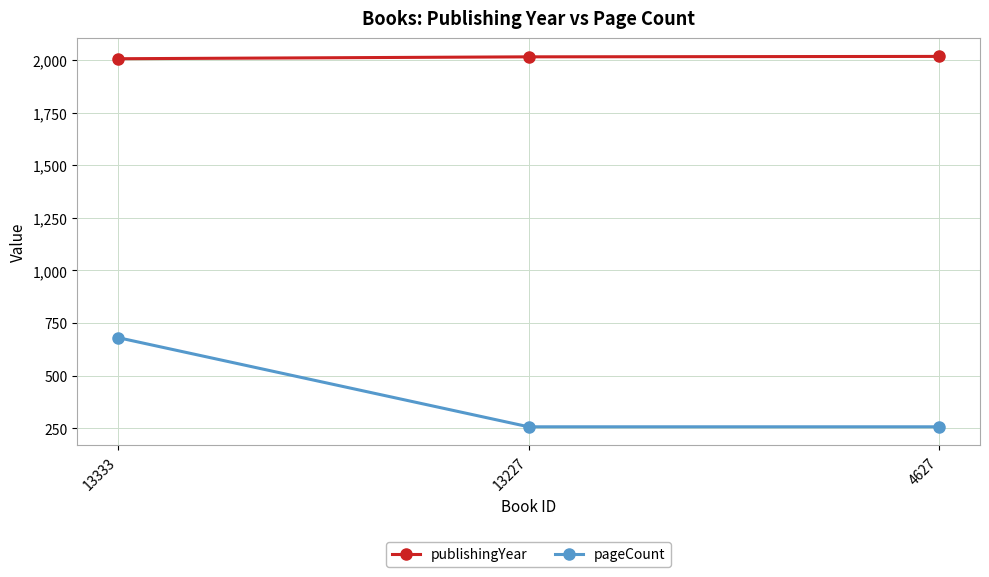

Is it true that publishingYear equals 2016 at 13227?

True